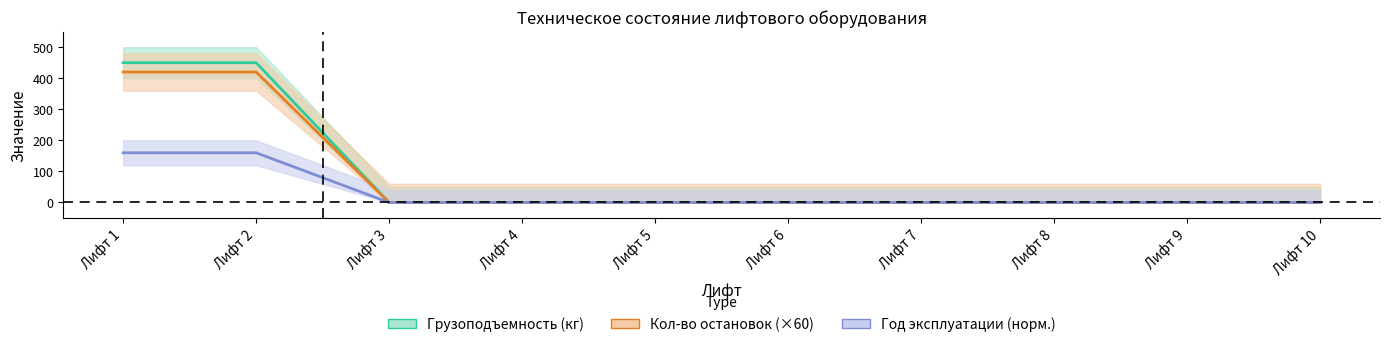

True or false: Lift 1 - Кол-во остановок and Lift 1 - Год ввода intersect in this chart.

False